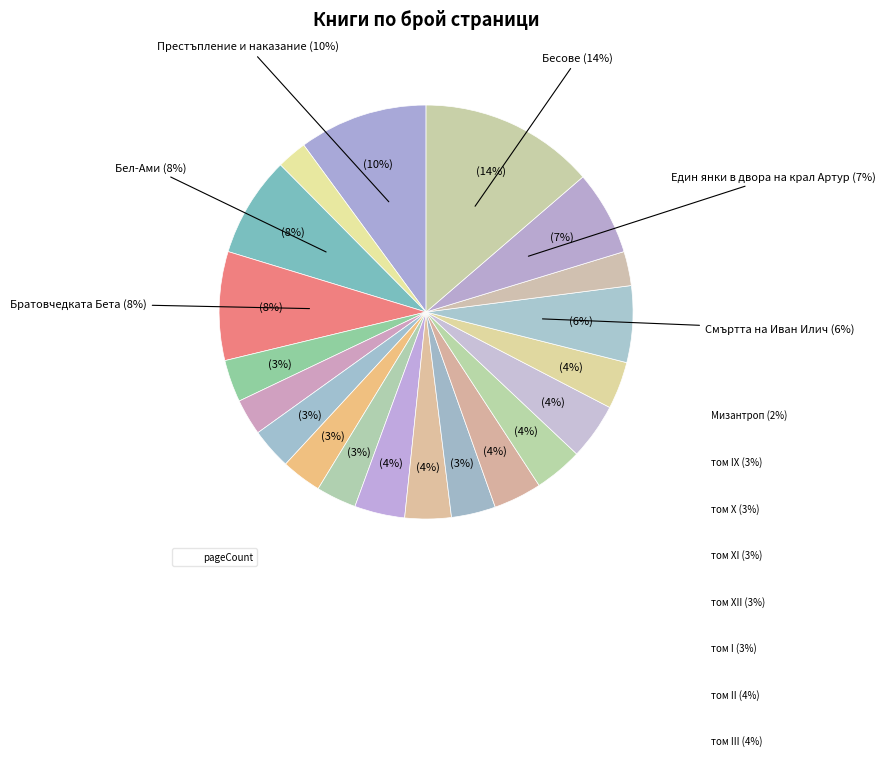

How many segments does this pie chart have?

20